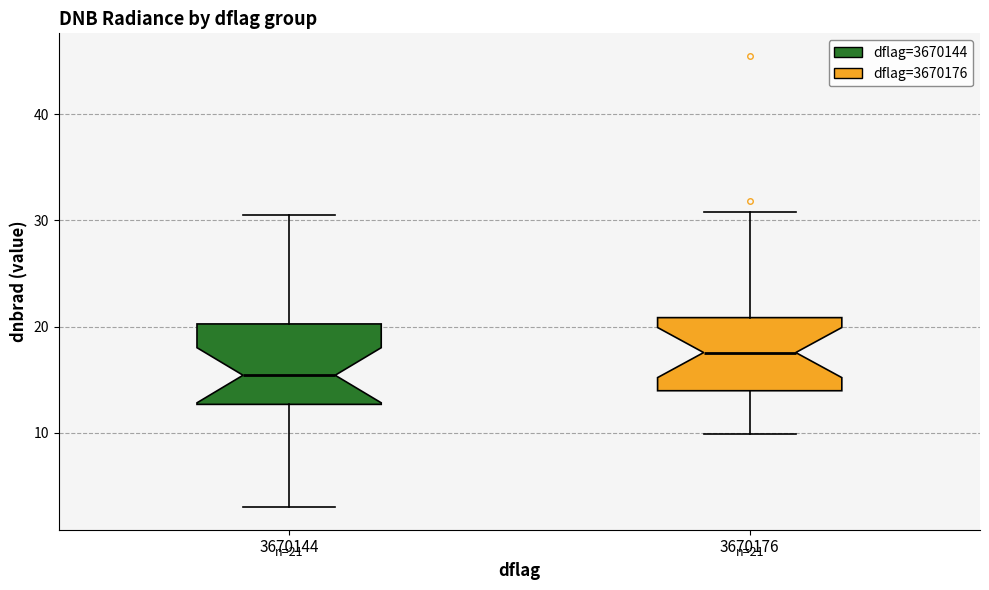

Which box has the lowest median line?

3670144